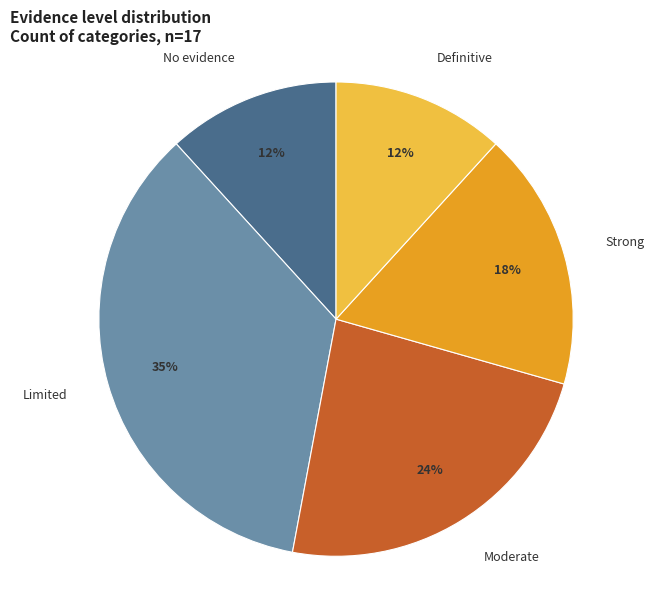

Which category has the biggest portion of the pie?

Limited